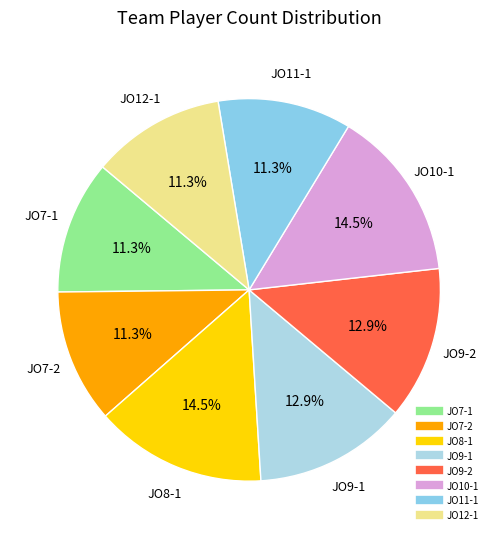

What percentage is NOT represented by JO12-1?

88.7%